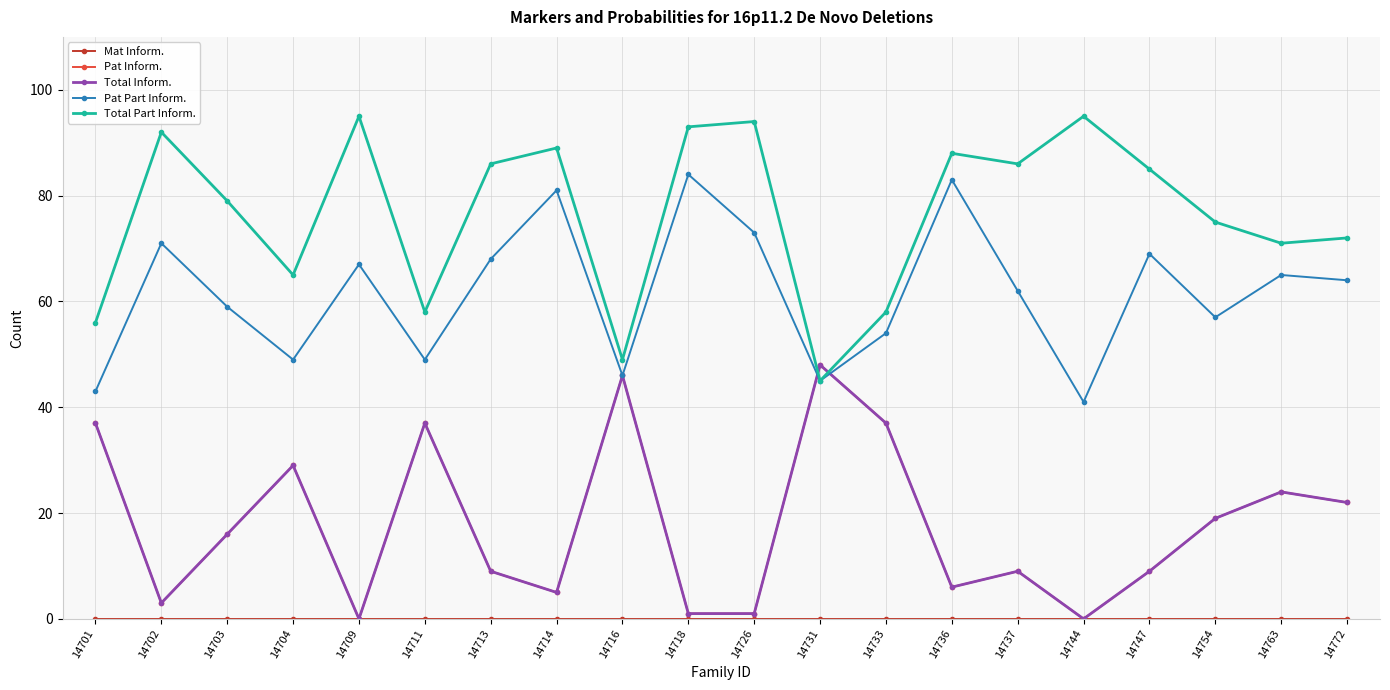

At how many categories does at least one series exceed 59?

15